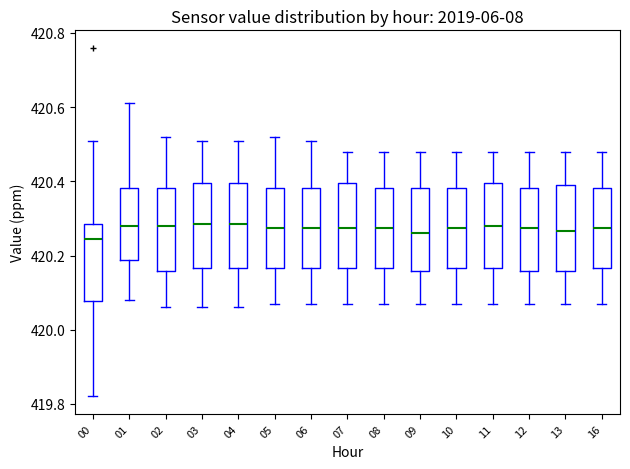

Reading left to right, transcribe this box plot: for each box, give where its median line is, the range the box spans, and where its two whiskers end, as read against the y-axis. The values are not printed on the chart, so give them approximately, as read against the axis.

00: median 420.24, box 420.08 to 420.28, whiskers 419.82 to 420.52
01: median 420.28, box 420.18 to 420.38, whiskers 420.08 to 420.62
02: median 420.28, box 420.16 to 420.38, whiskers 420.06 to 420.52
03: median 420.28, box 420.16 to 420.40, whiskers 420.06 to 420.52
04: median 420.28, box 420.16 to 420.40, whiskers 420.06 to 420.52
05: median 420.28, box 420.16 to 420.38, whiskers 420.08 to 420.52
06: median 420.28, box 420.16 to 420.38, whiskers 420.08 to 420.52
07: median 420.28, box 420.16 to 420.40, whiskers 420.08 to 420.48
08: median 420.28, box 420.16 to 420.38, whiskers 420.08 to 420.48
09: median 420.26, box 420.16 to 420.38, whiskers 420.08 to 420.48
10: median 420.28, box 420.16 to 420.38, whiskers 420.08 to 420.48
11: median 420.28, box 420.16 to 420.40, whiskers 420.08 to 420.48
12: median 420.28, box 420.16 to 420.38, whiskers 420.08 to 420.48
13: median 420.26, box 420.16 to 420.40, whiskers 420.08 to 420.48
16: median 420.28, box 420.16 to 420.38, whiskers 420.08 to 420.48